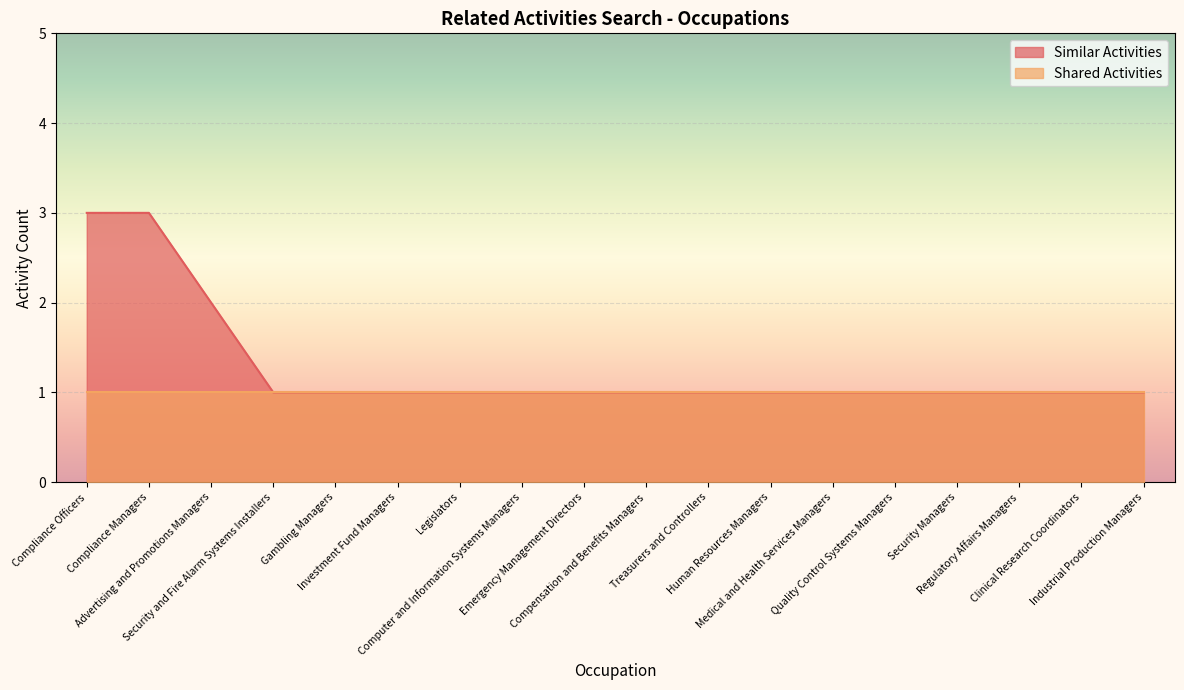

Which has a higher value, Gambling Managers or Treasurers and Controllers?

Gambling Managers